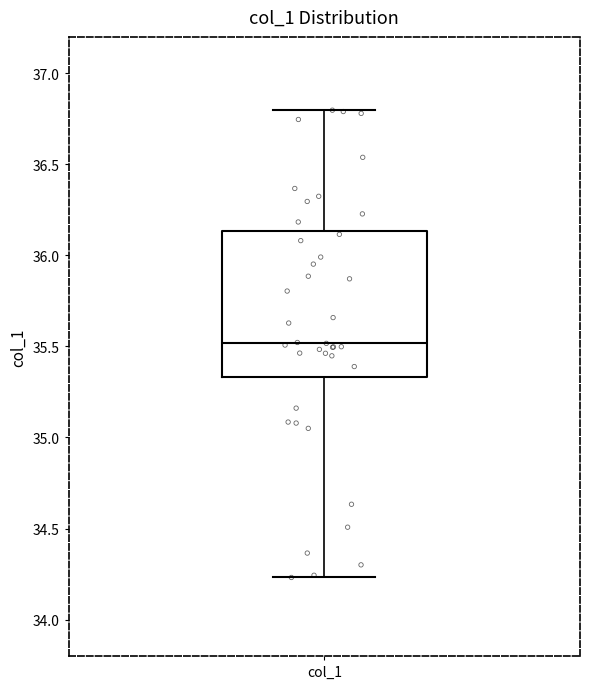

Transcribe this box plot: give where the median line is, the range the box spans, and where the two whiskers end, as read against the y-axis. The values are not printed on the chart, so give them approximately, as read against the axis.

median 35.50, box 35.35 to 36.15, whiskers 34.25 to 36.80